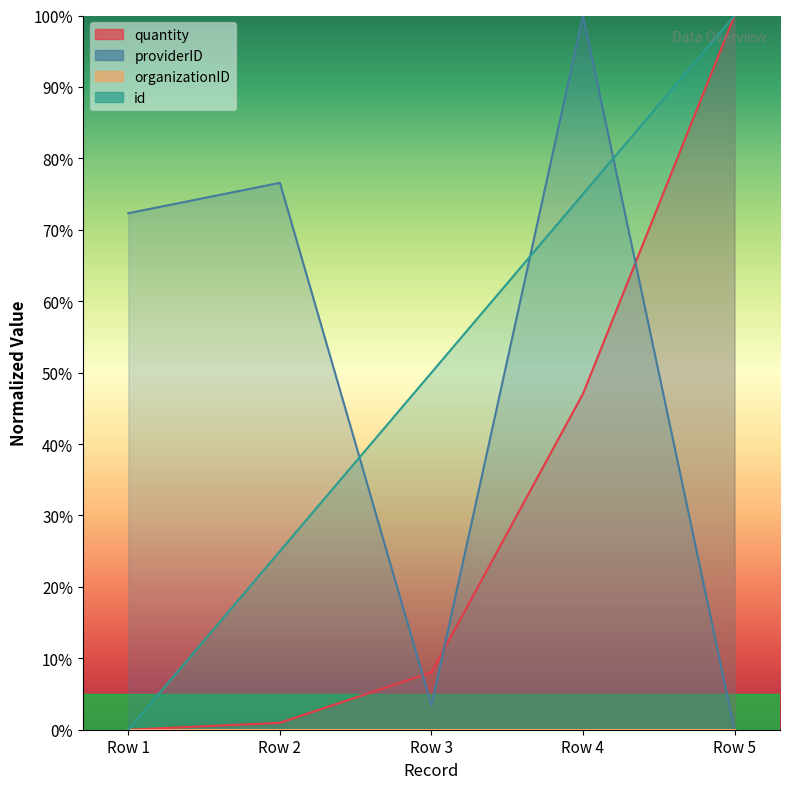

What is the difference between the id values at Row 2 and Row 1?

25.0